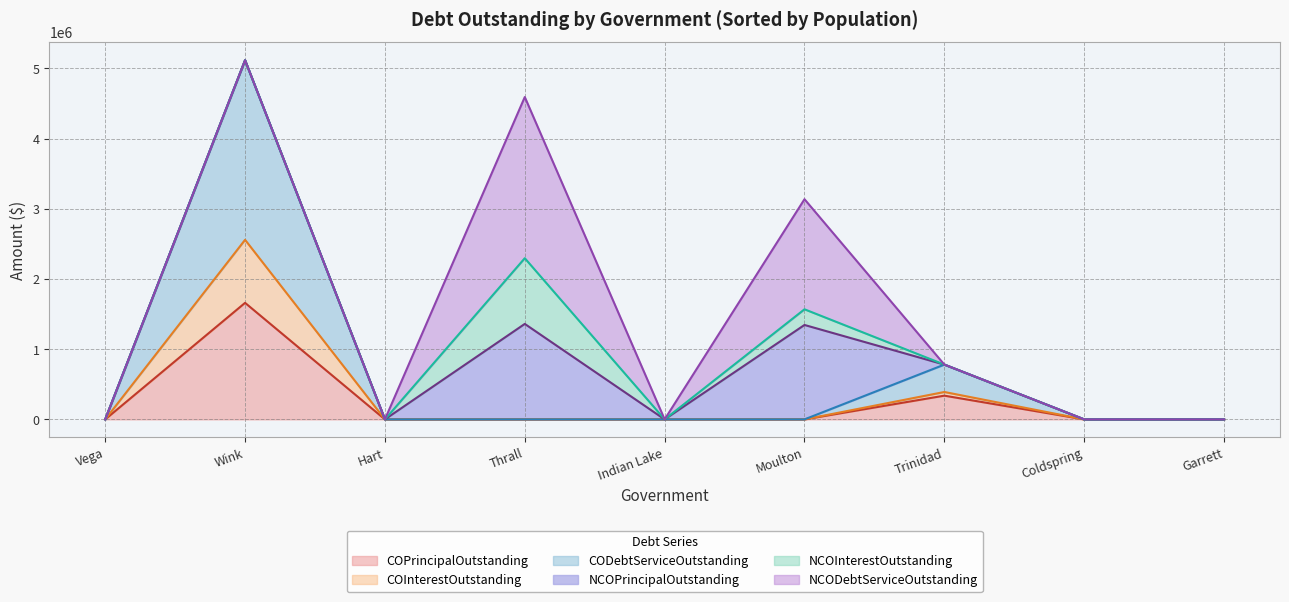

What is the maximum value for COPrincipalOutstanding?

1660000.0